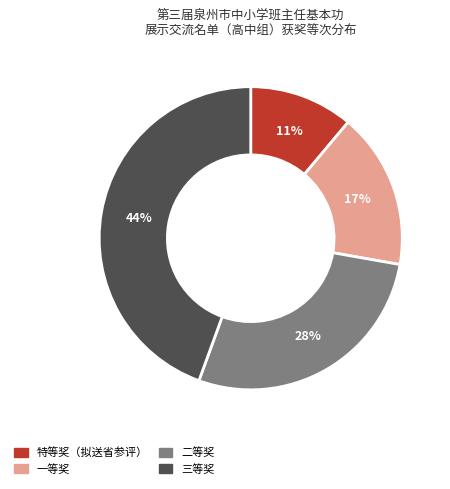

To the nearest percent, what is the average slice percentage?

25%